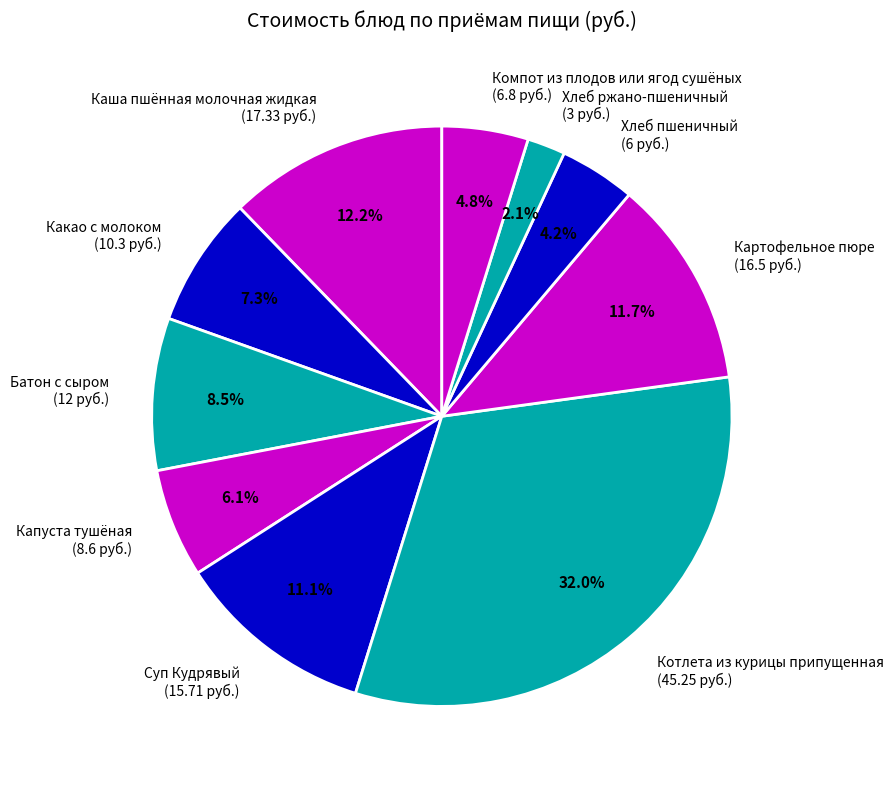

Is the sum of Картофельное пюре and Батон с сыром greater than half?

No